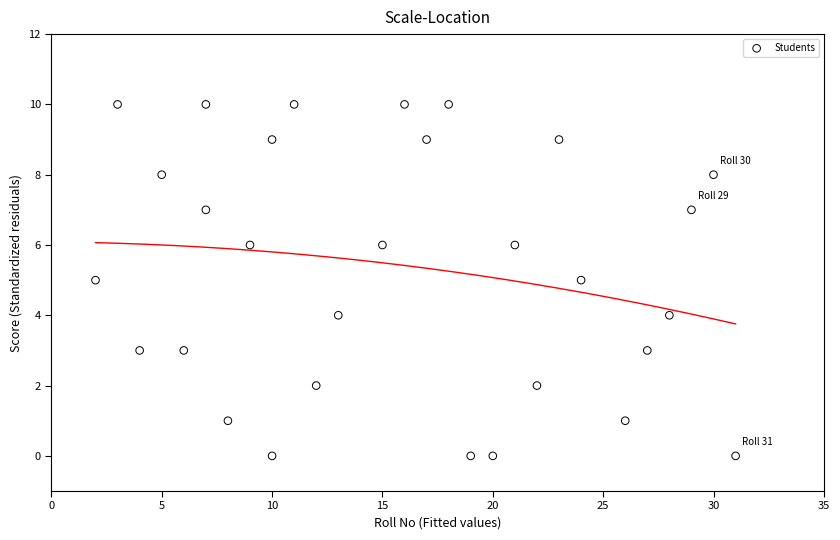

What is the range of X values (max minus min)?

29